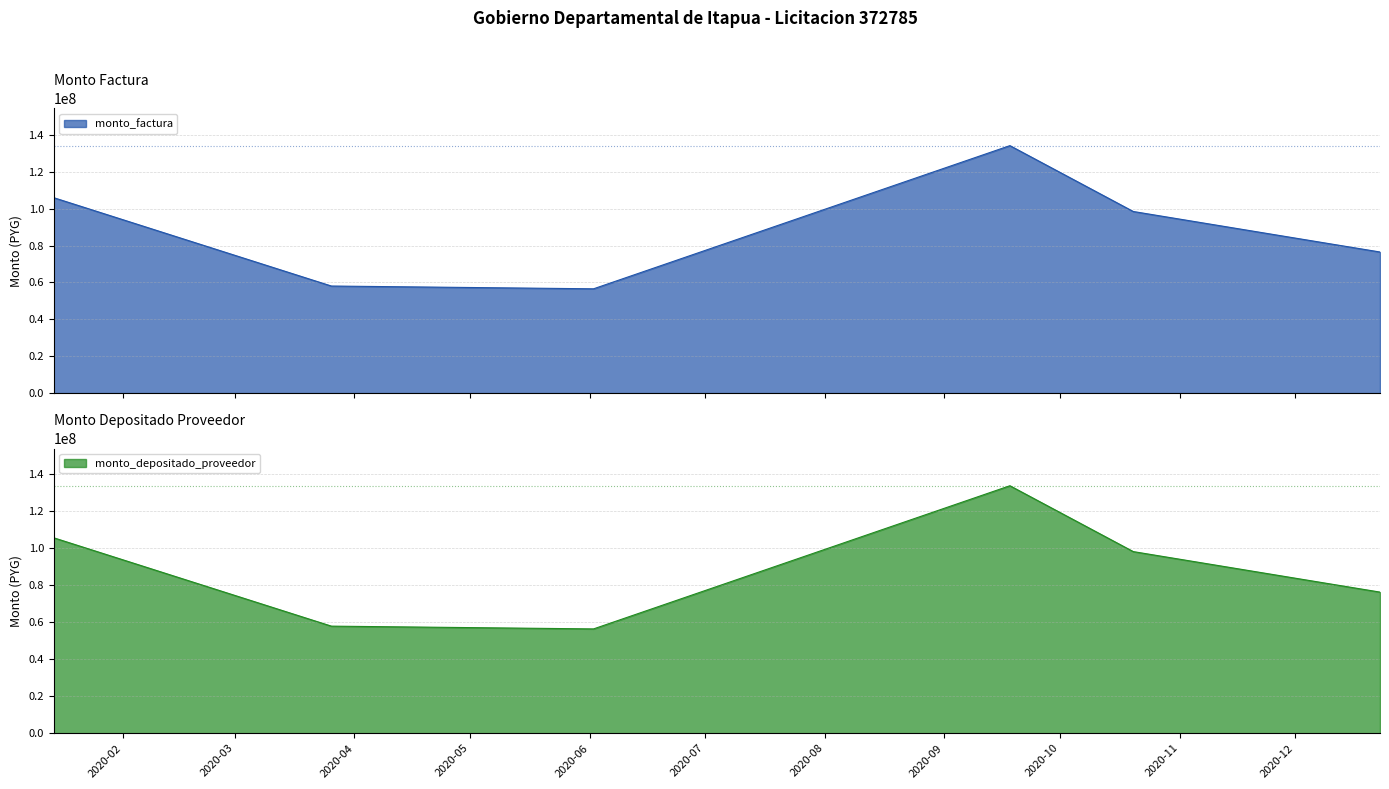

Which category has the lowest value in the monto_factura series?

2020-06-02